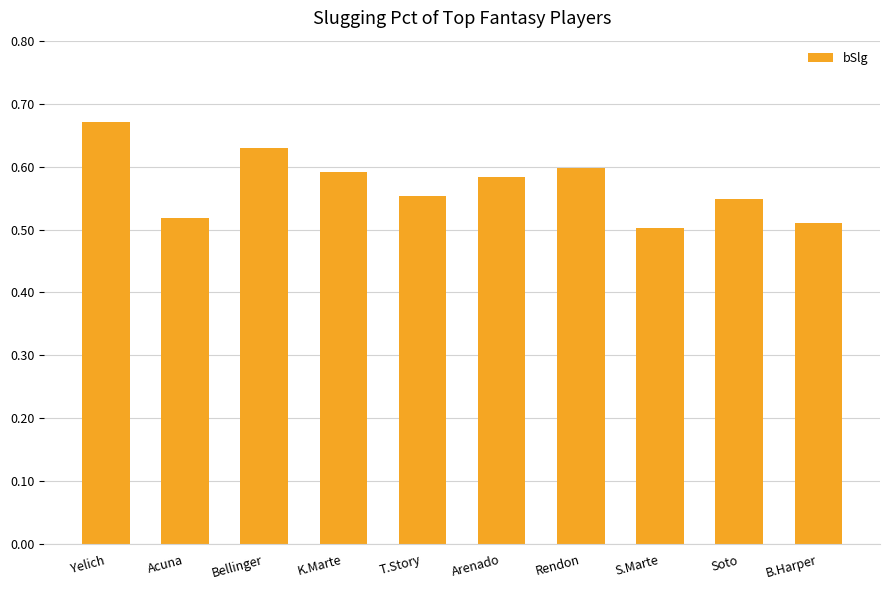

Which category has the highest value across all series?

Yelich